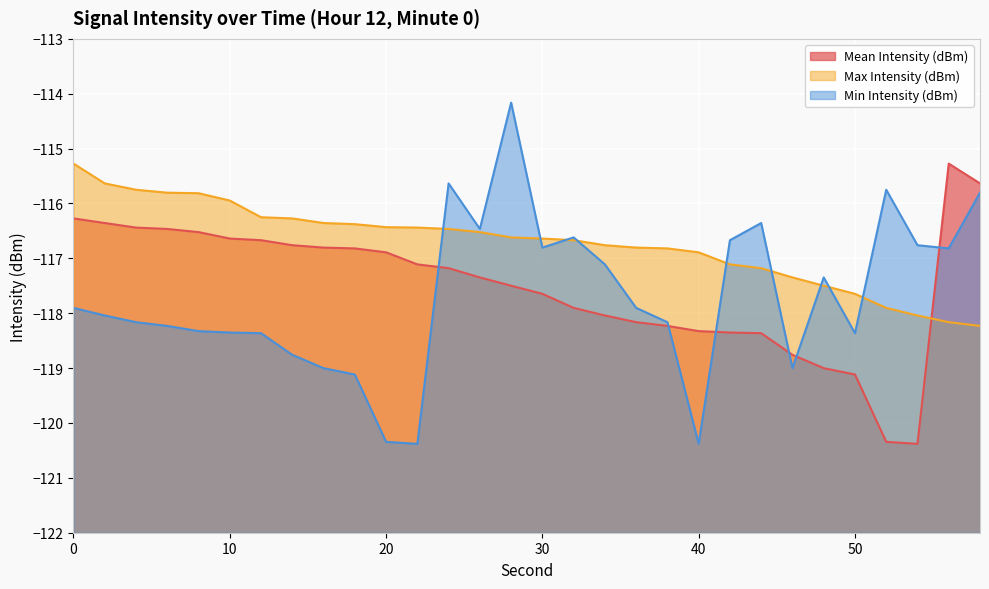

How many distinct data groups are displayed?

3